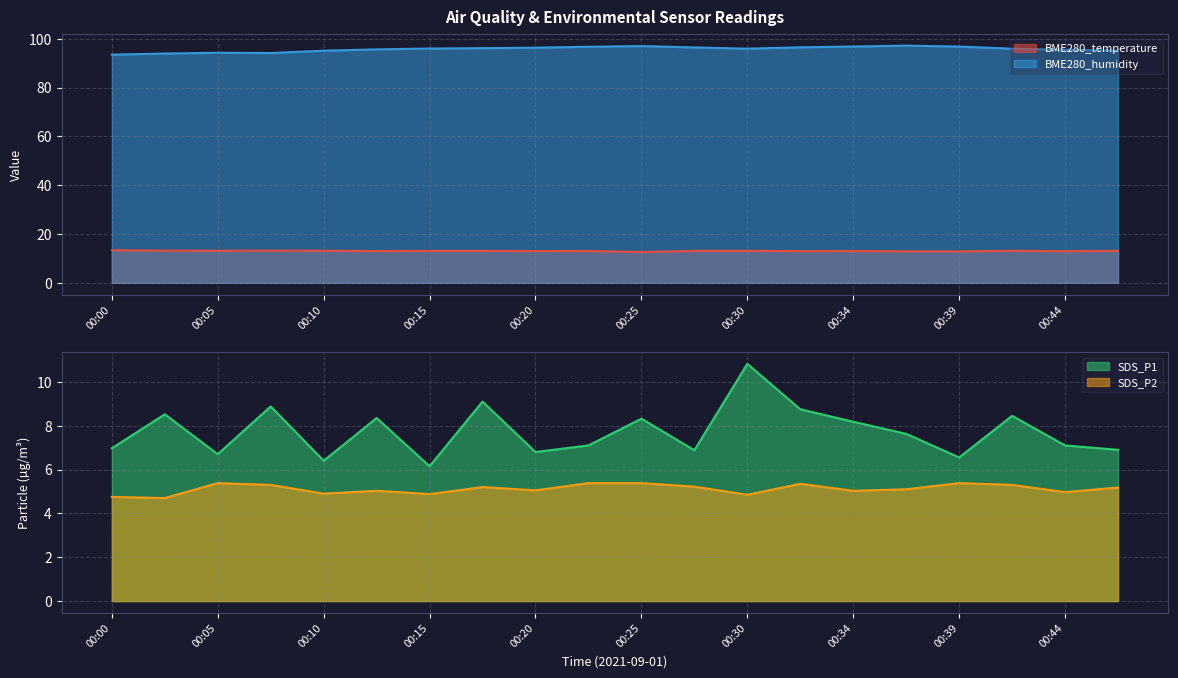

True or false: SDS_P2 and BME280_temperature cross at least once.

False